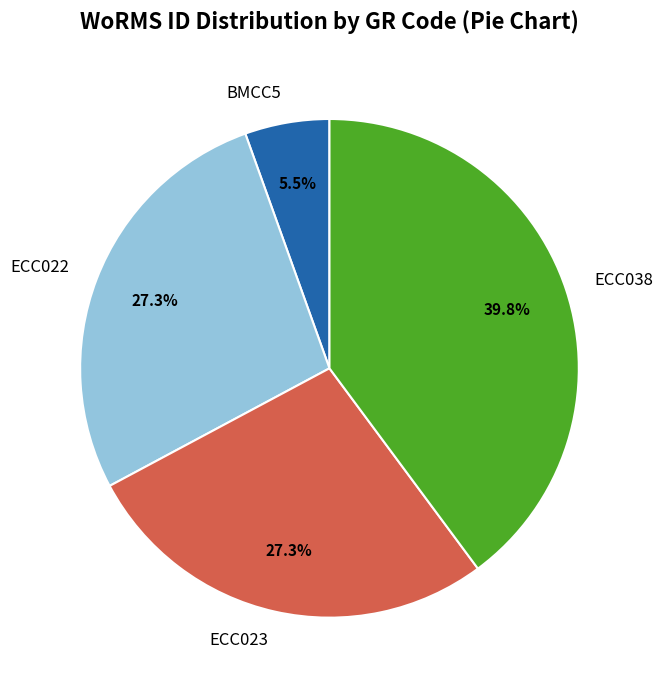

To the nearest percent, what is the combined percentage of ECC023 and BMCC5?

33%